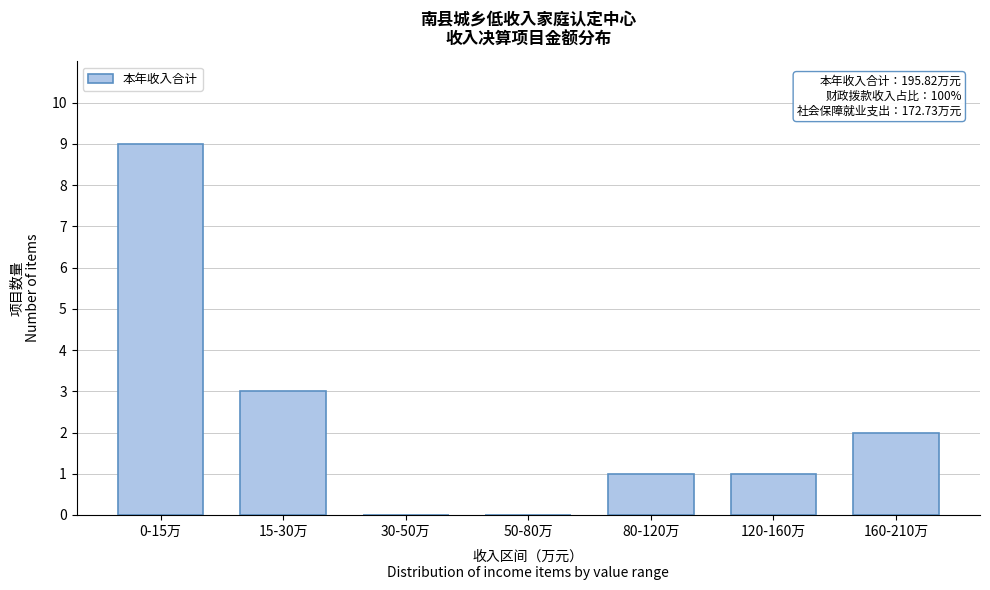

Reading right to left, what are all the values shown in this chart?

160-210万=2	120-160万=1	80-120万=1	50-80万=0	30-50万=0	15-30万=3	0-15万=9